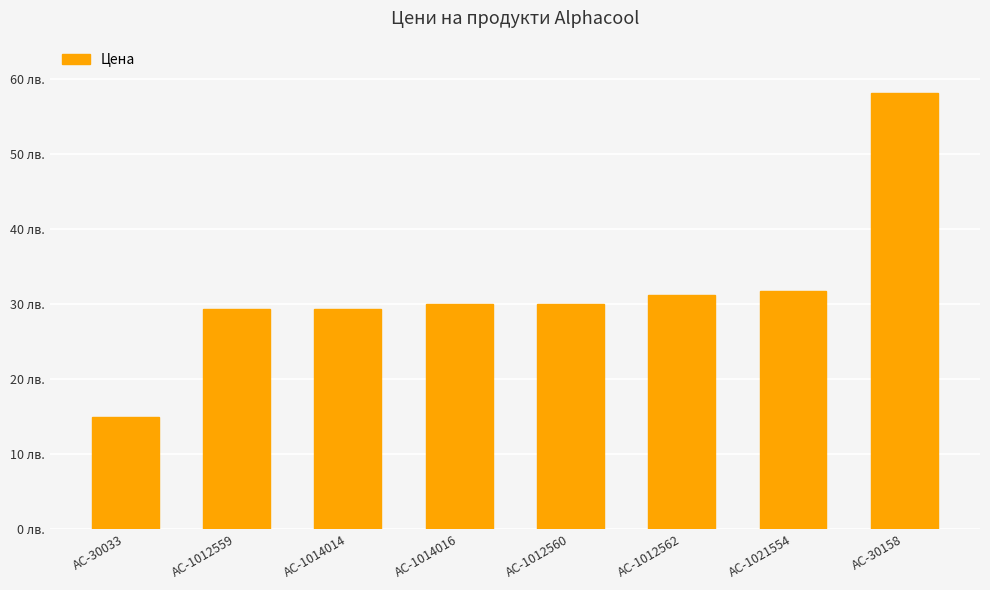

What position from the right is AC-30033?

8